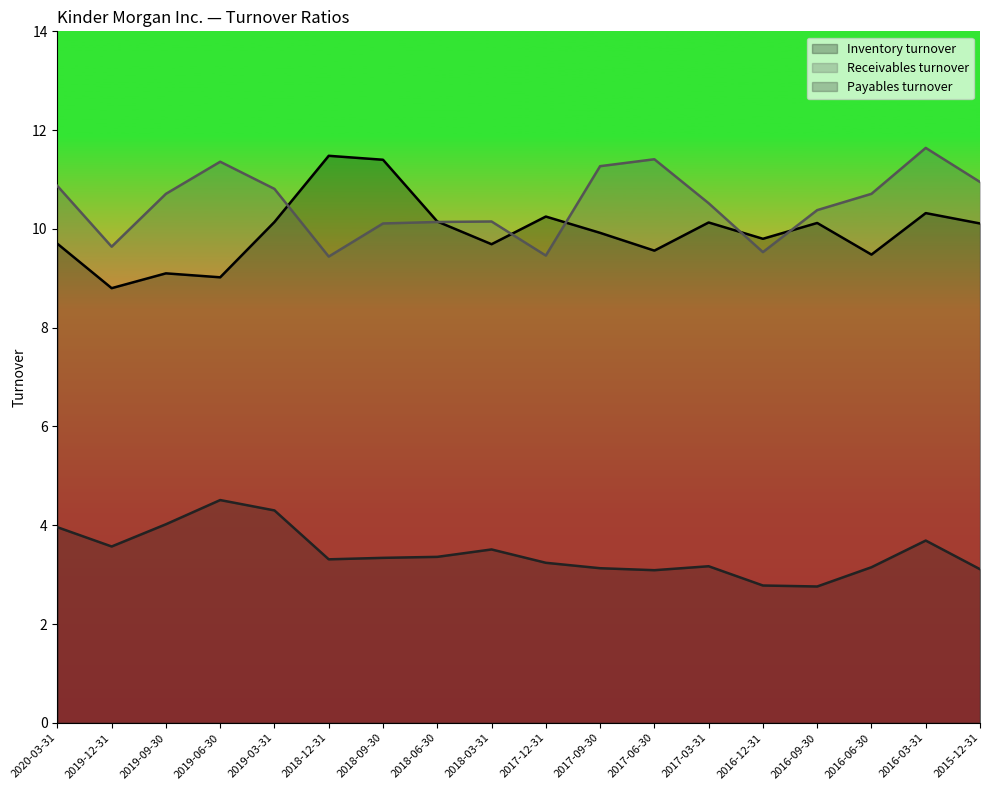

In Receivables turnover, how many points are lower than both neighbors (excluding endpoints)?

4